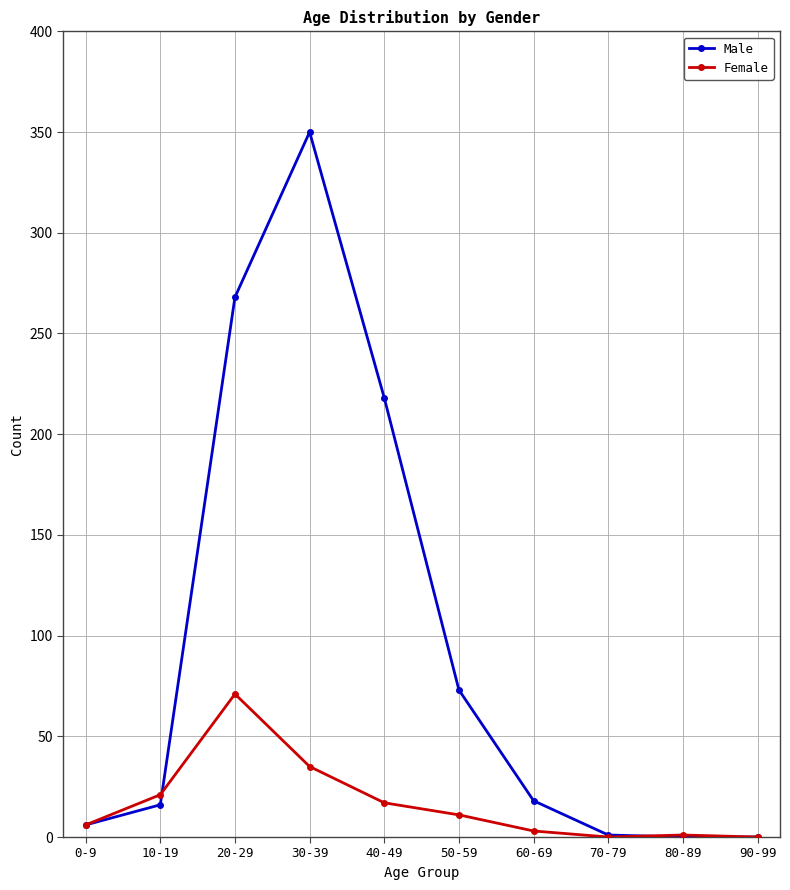

What is the greatest value displayed?

350